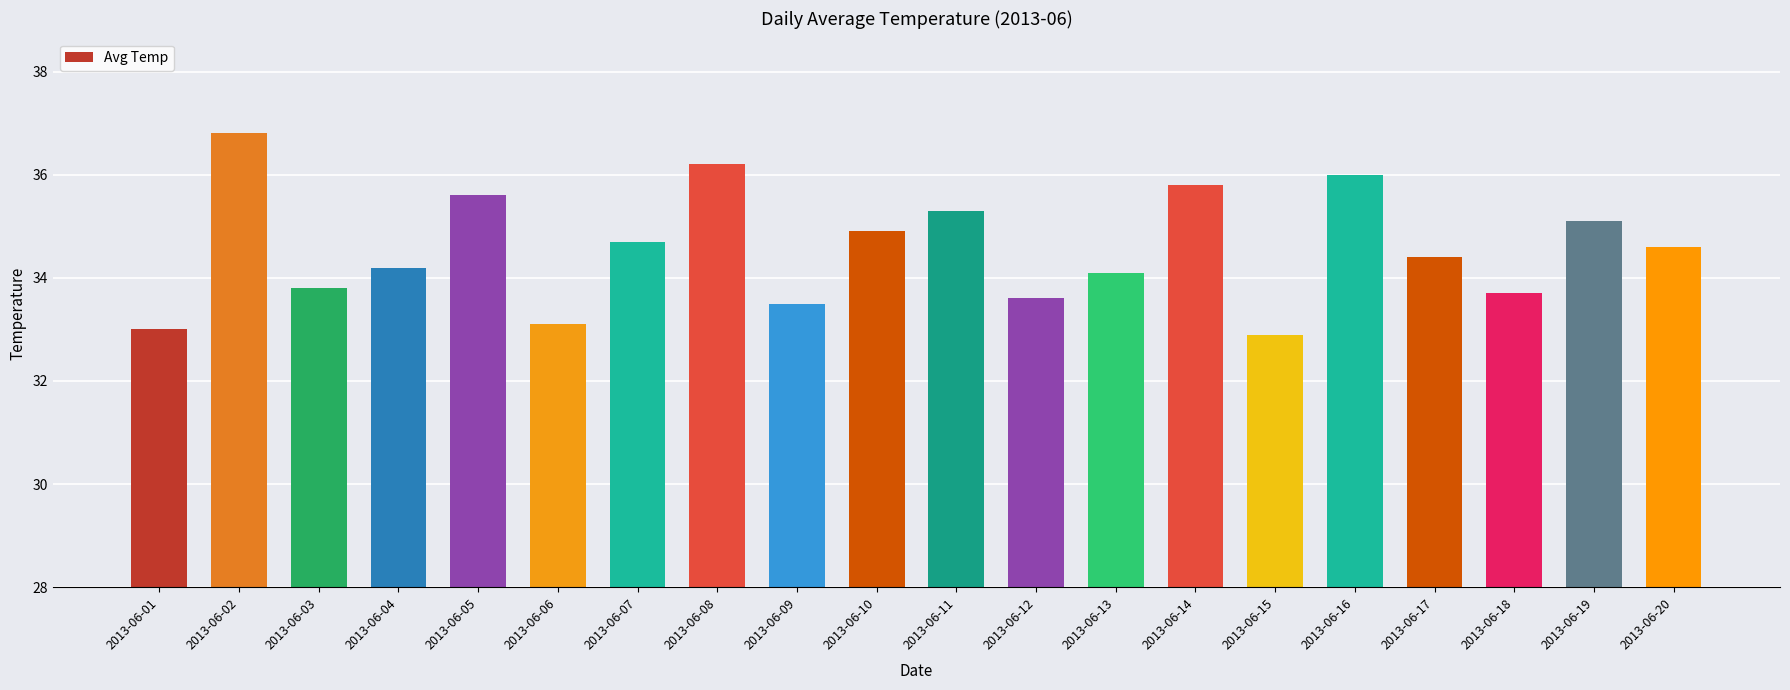

List the labels in order of value, largest first.

2013-06-02, 2013-06-08, 2013-06-16, 2013-06-14, 2013-06-05, 2013-06-11, 2013-06-19, 2013-06-10, 2013-06-07, 2013-06-20, 2013-06-17, 2013-06-04, 2013-06-13, 2013-06-03, 2013-06-18, 2013-06-12, 2013-06-09, 2013-06-06, 2013-06-01, 2013-06-15